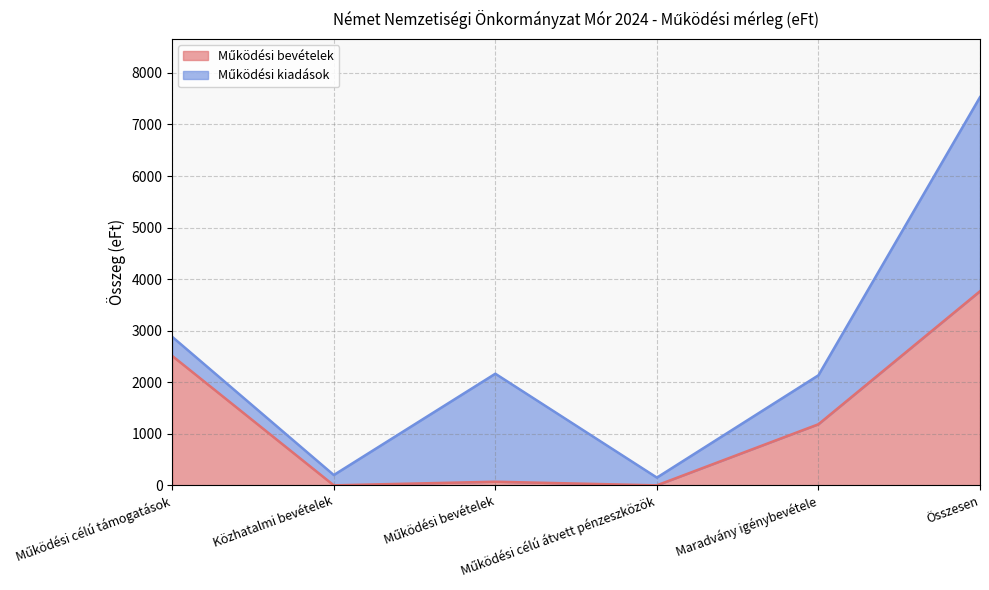

Reading left to right, list all the values displayed in this chart.

2510	0	70	0	1185	3765